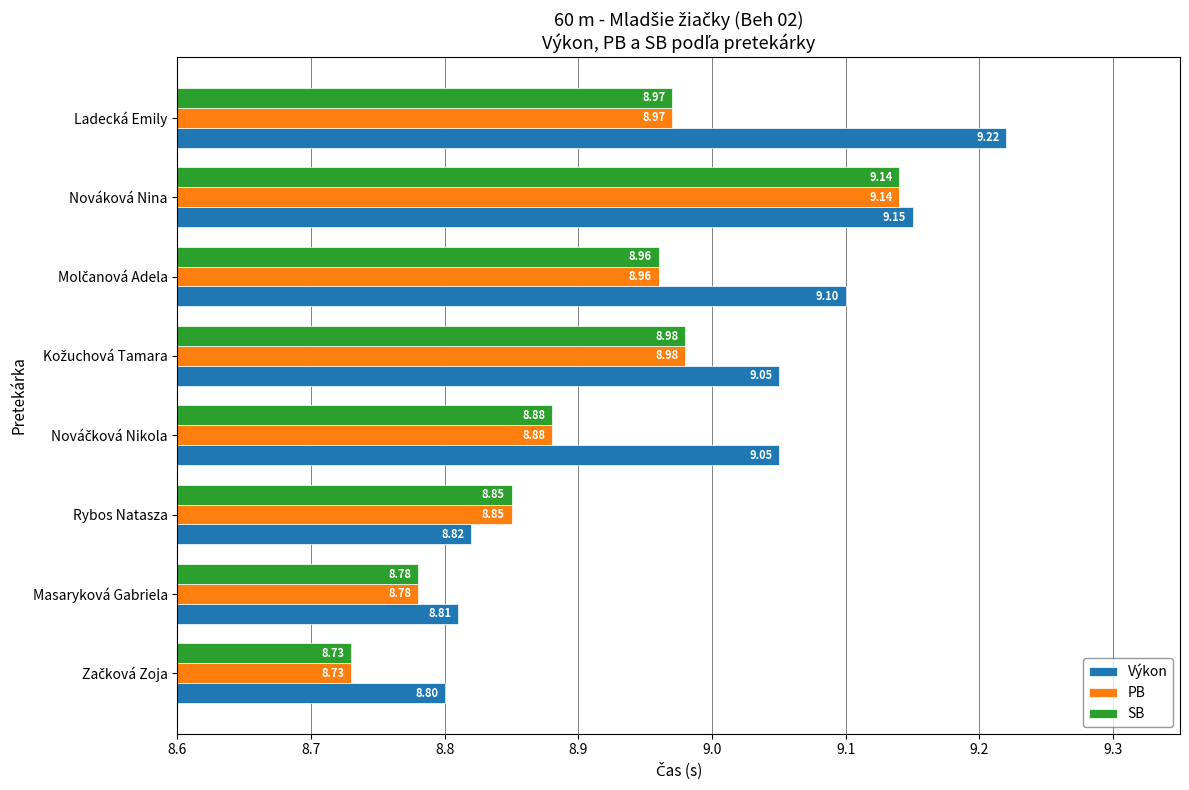

Which series has the widest spread of values?

Výkon